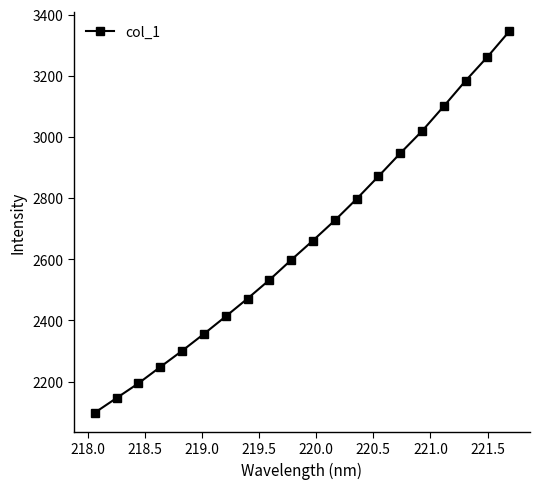

What is the value of the 20th point from the left?

3345.6